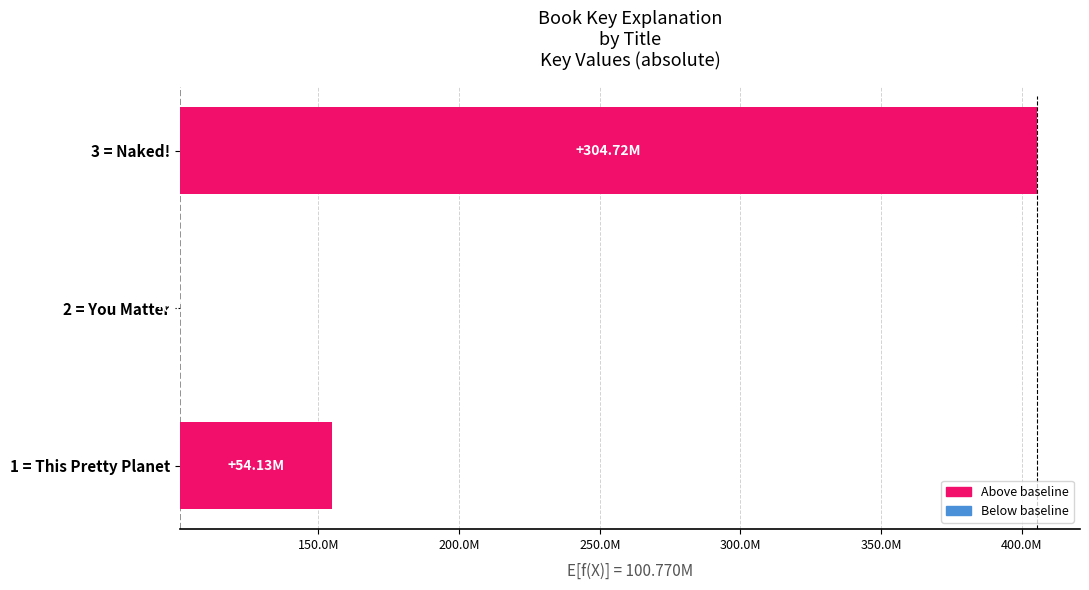

What is the sum of all values?

358848157